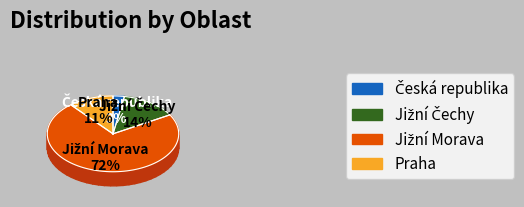

Which slice is the smallest?

Česká republika